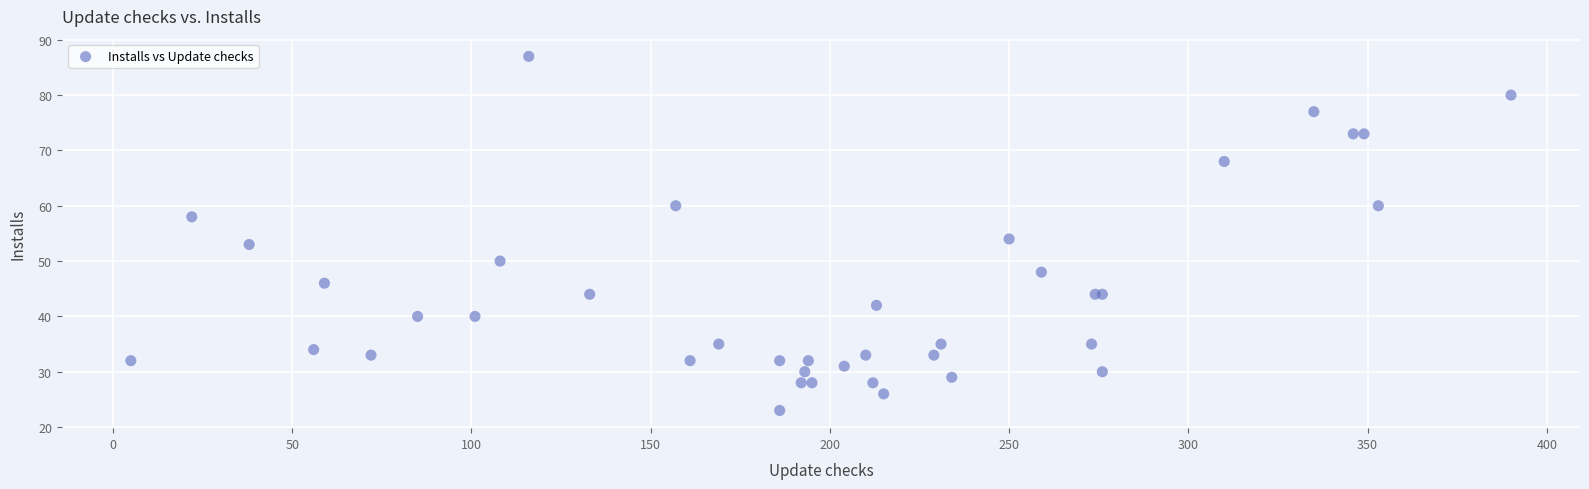

What Y value in the scatter plot is closest to 55?

54